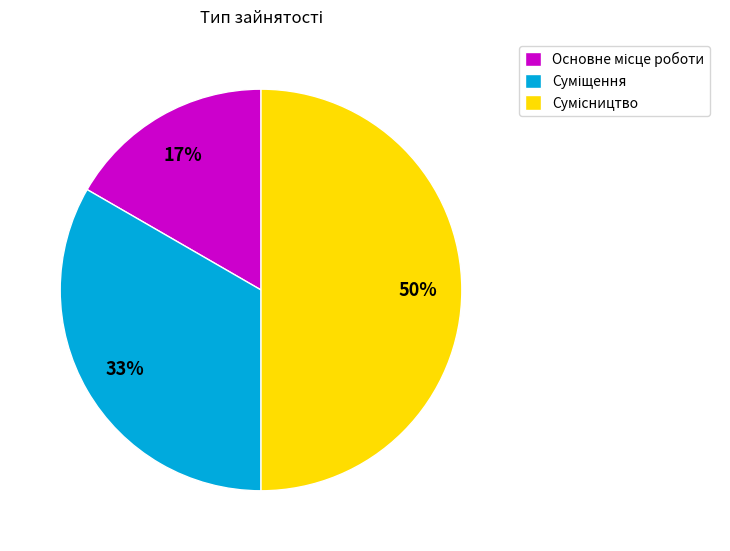

How many segments does this pie chart have?

3